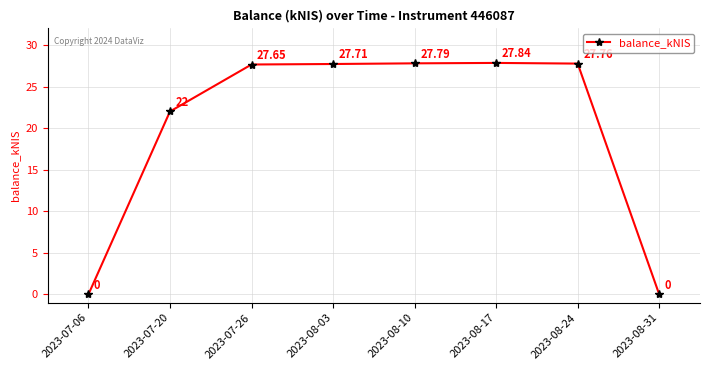

What is the change in value from 2023-08-10 to 2023-08-31?

-27.8